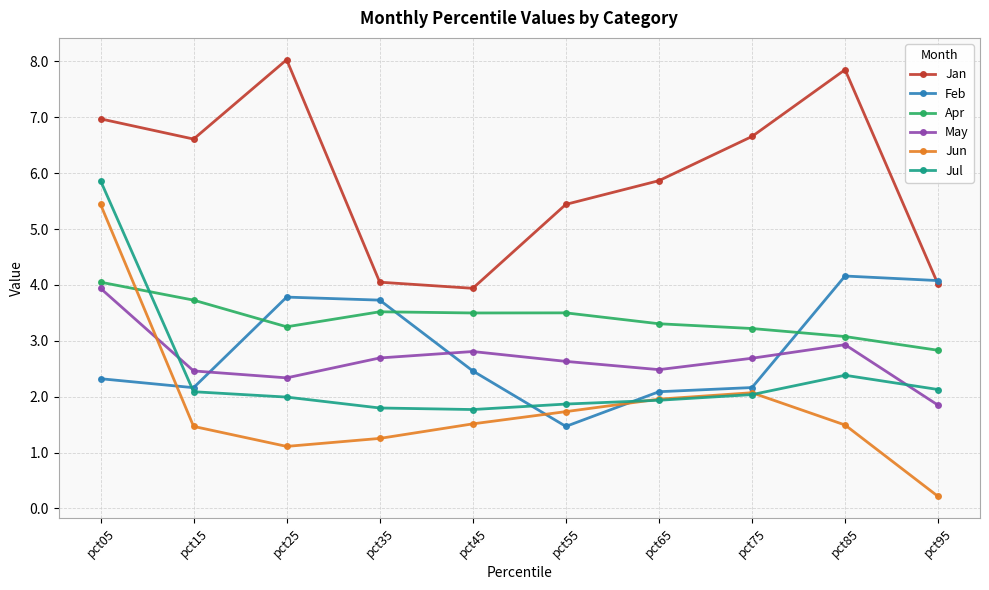

What is the lowest value of the May series?

1.8